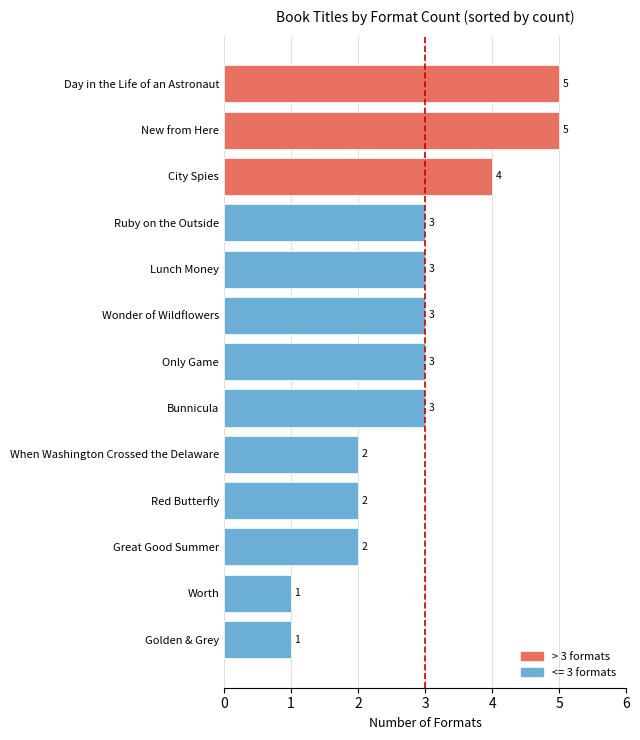

True or false: the data shows 3 at Only Game.

True